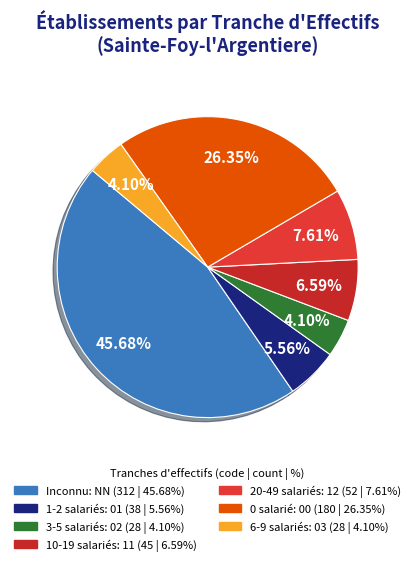

Which slice is the largest?

NN